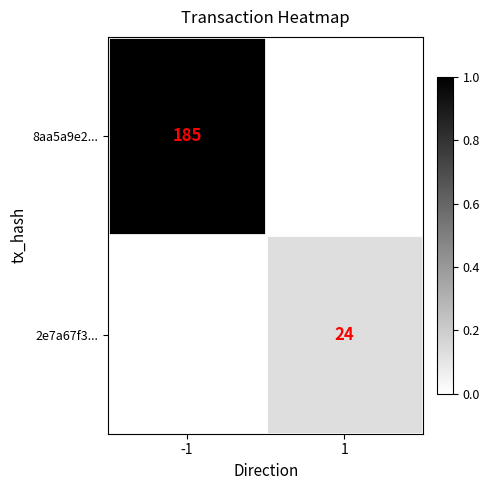

The value of 8aa5a9e2... at -1 is 76. True or false?

False